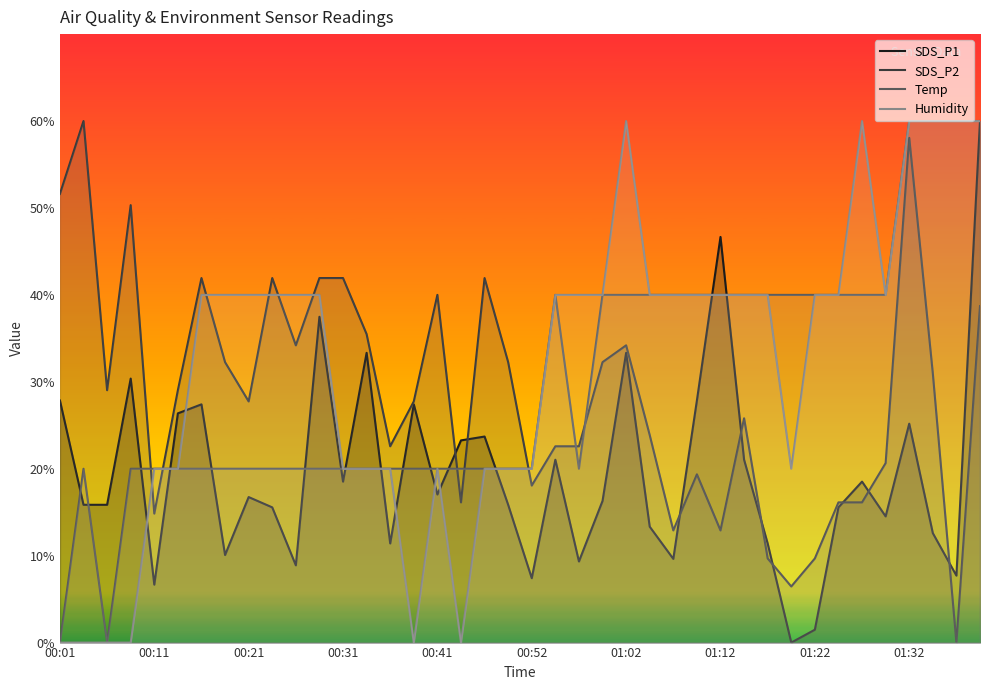

Which series ends up on top after the final intersection of Temp and SDS_P2?

Temp